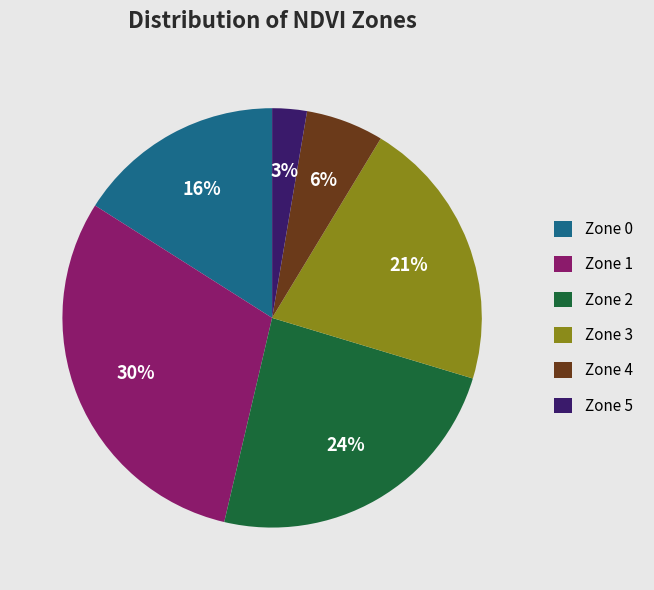

Rank the categories by value from highest to lowest.

Zone 1, Zone 2, Zone 3, Zone 0, Zone 4, Zone 5